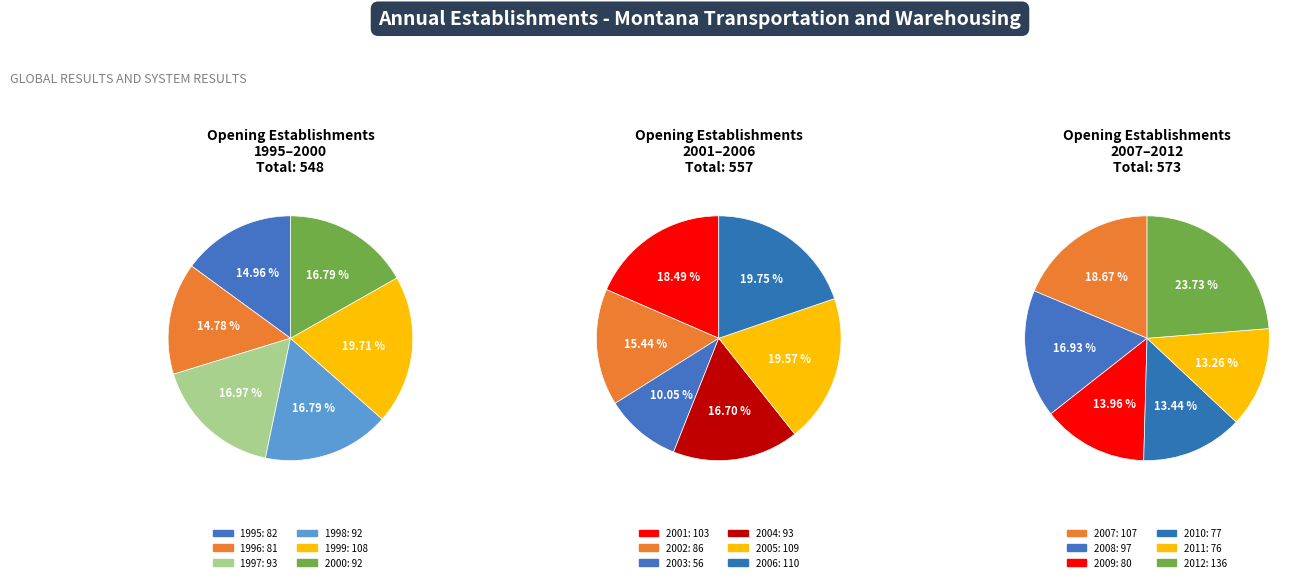

Does any single category account for the majority?

No